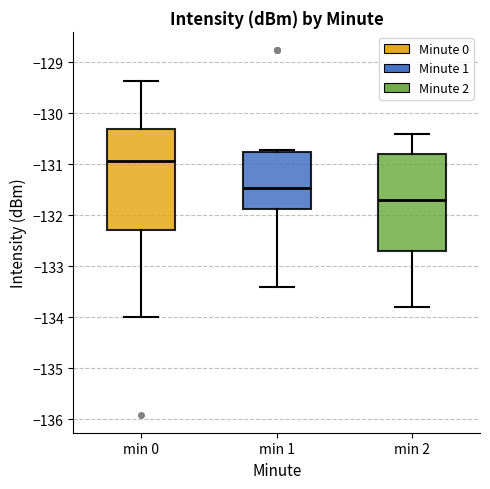

Which box has the highest median line?

min 0